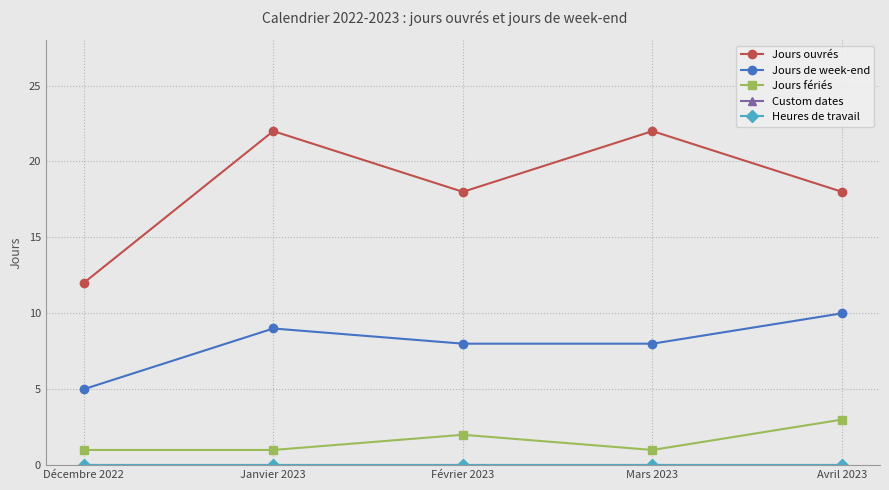

Rank the series by their maximum value, from highest to lowest.

Jours ouvrés, Jours de week-end, Jours fériés, Custom dates, Heures de travail